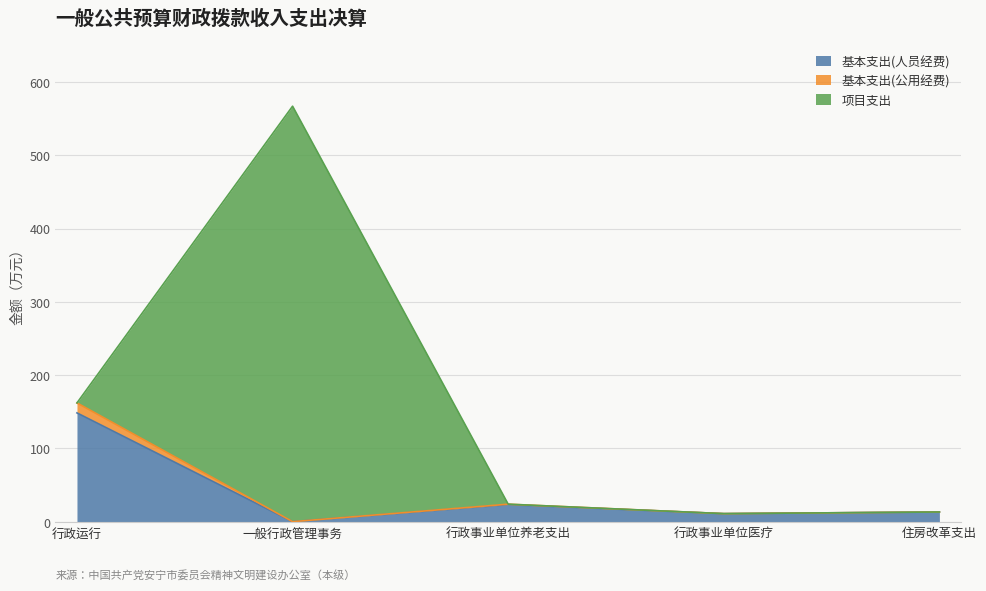

Which category has the highest value in the 基本支出(人员经费) series?

行政运行